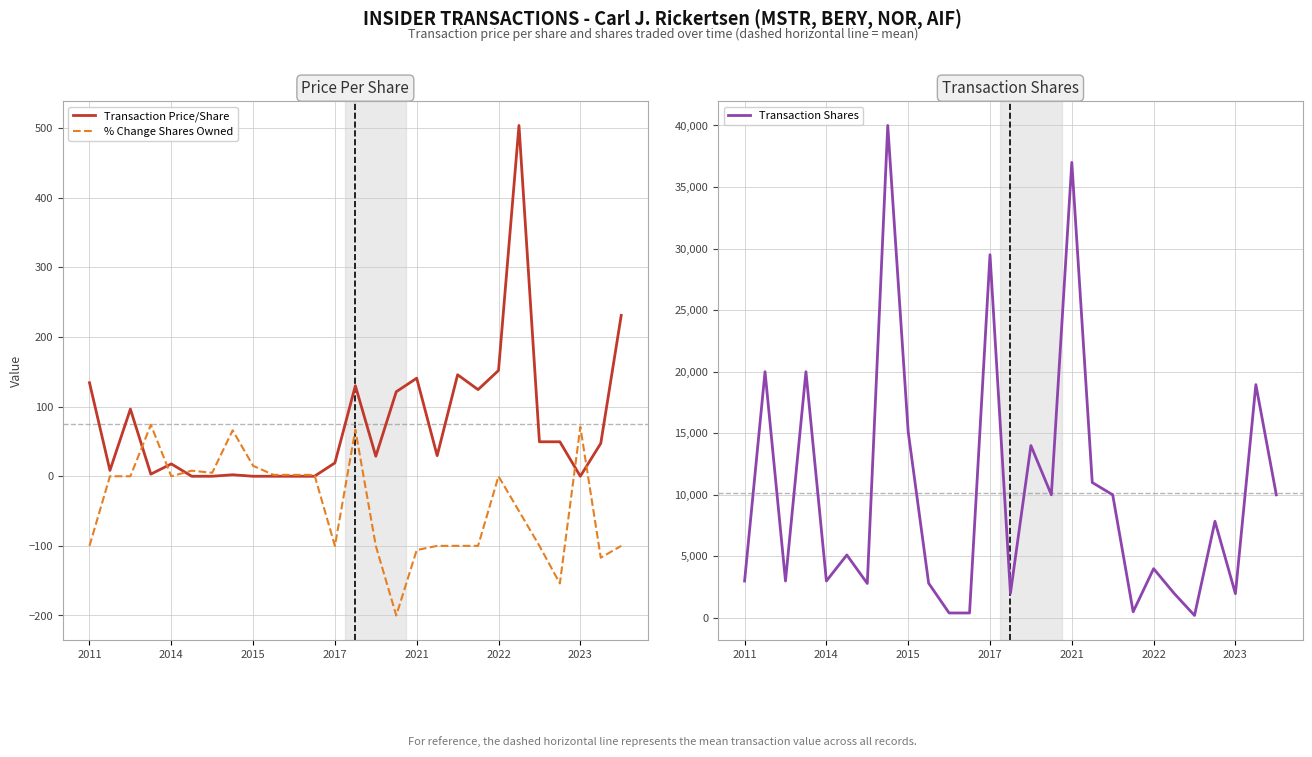

How many values in % Change Shares Owned are above zero?

10